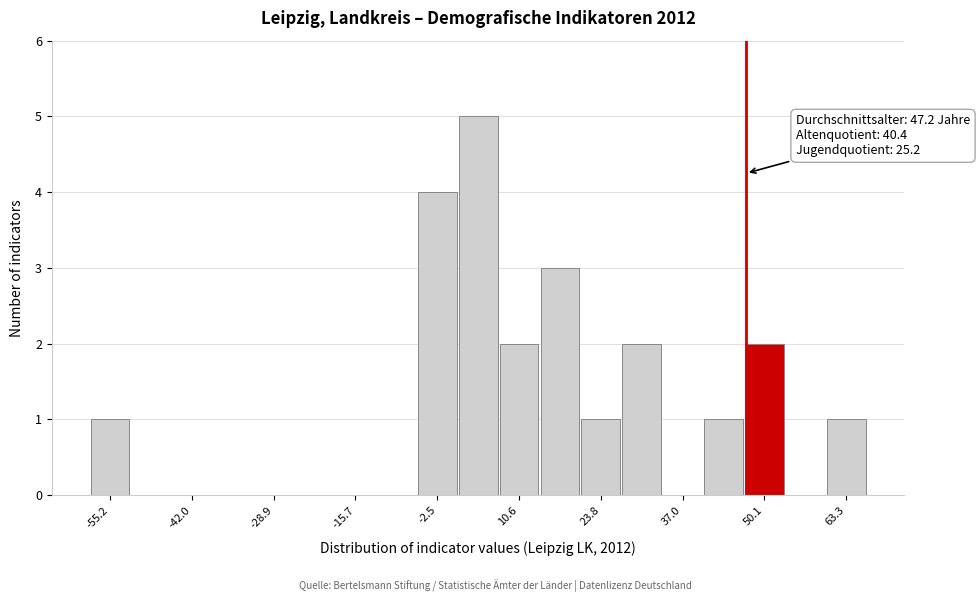

Around what value on the x-axis is the tallest bar? Give the approximate position of its centre, as read against the axis.

4